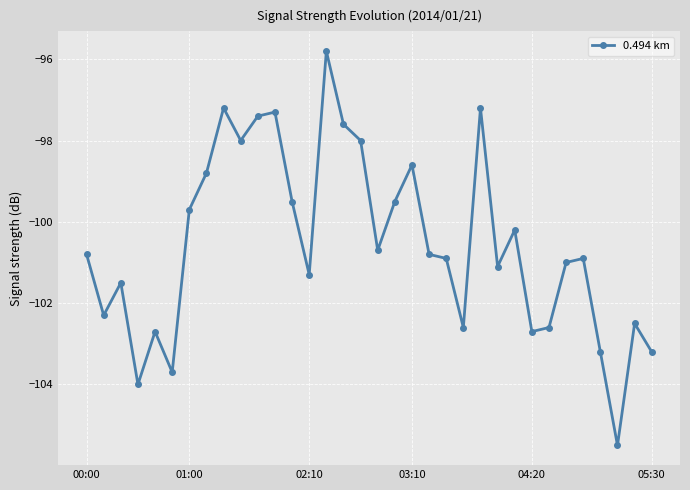

True or false: there are more than 2 points higher than both neighbors.

True